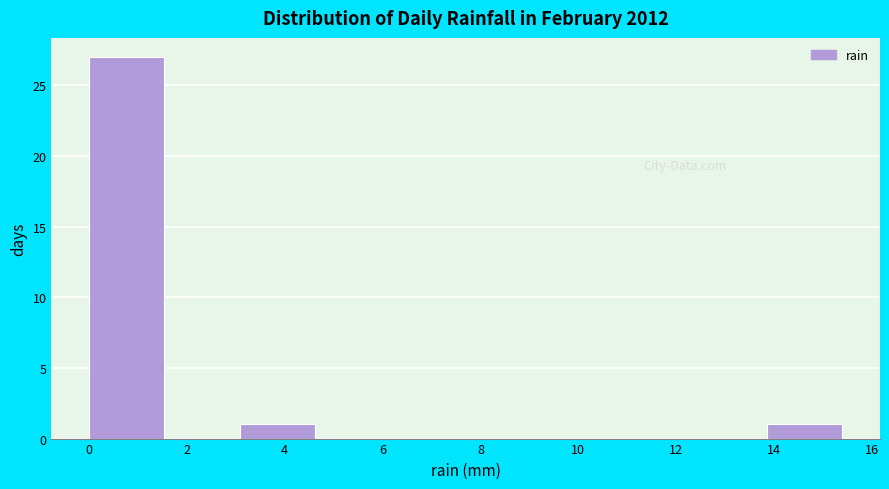

What is the height of the bar covering 13.86 to 15.40 on the x-axis? Neither the bar edges nor the heights are printed on the chart, so give them approximately, as read against the axes.

1